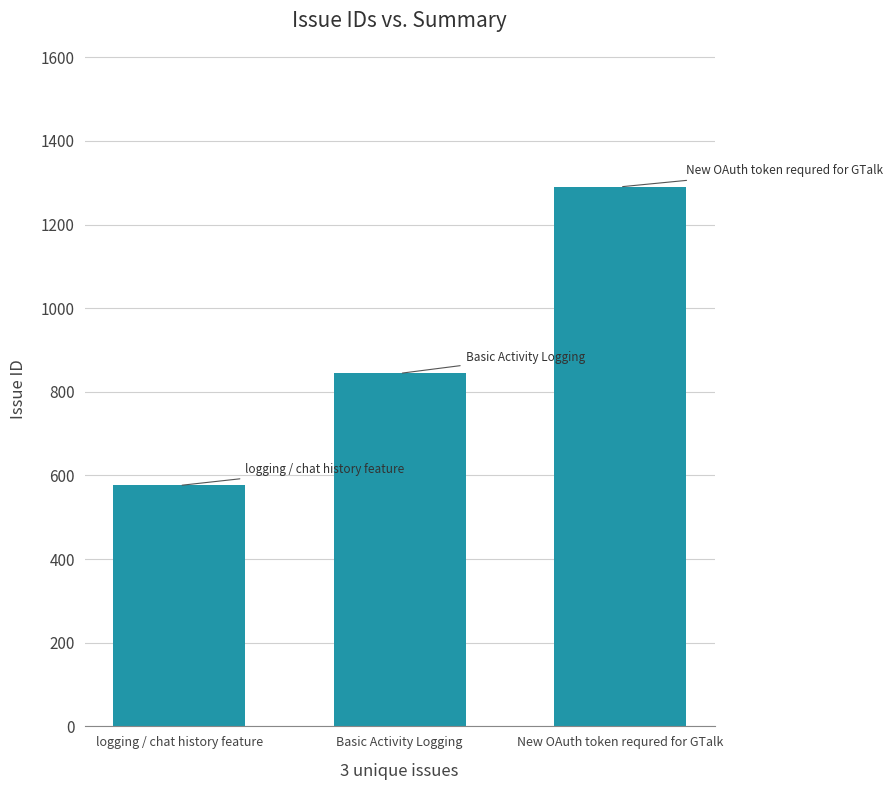

Is it true that the value at logging / chat history feature is 576?

True